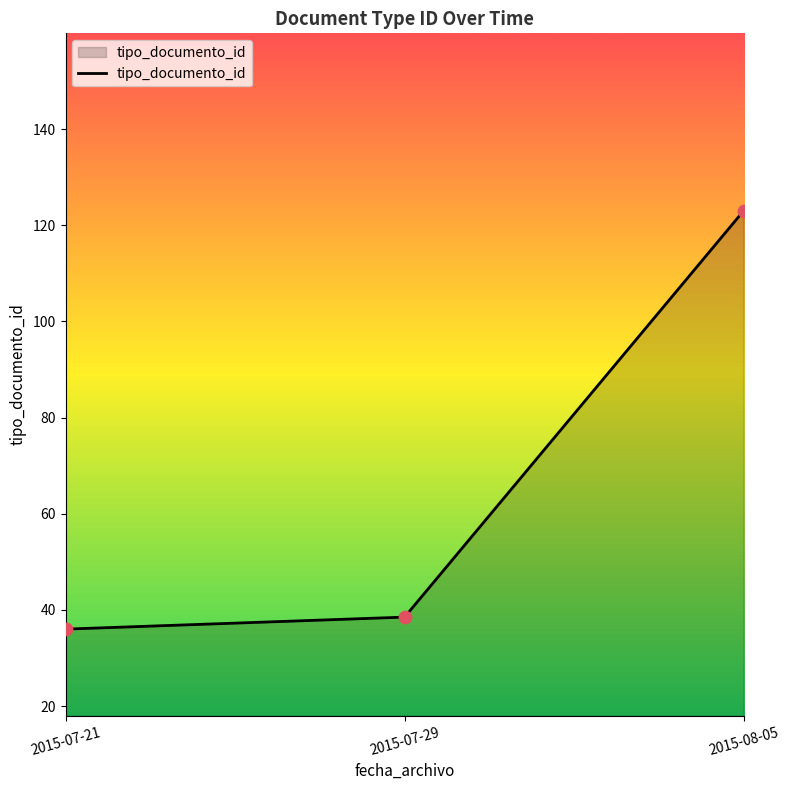

What is the change in value from 2015-07-21 to 2015-07-29?

+2.5